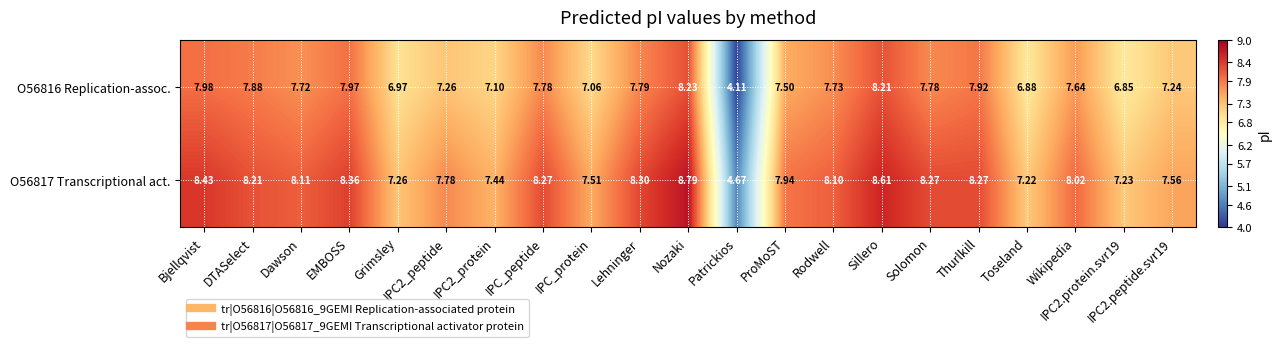

Rank the series by their maximum value, from highest to lowest.

O56817 Transcriptional act., O56816 Replication-assoc.